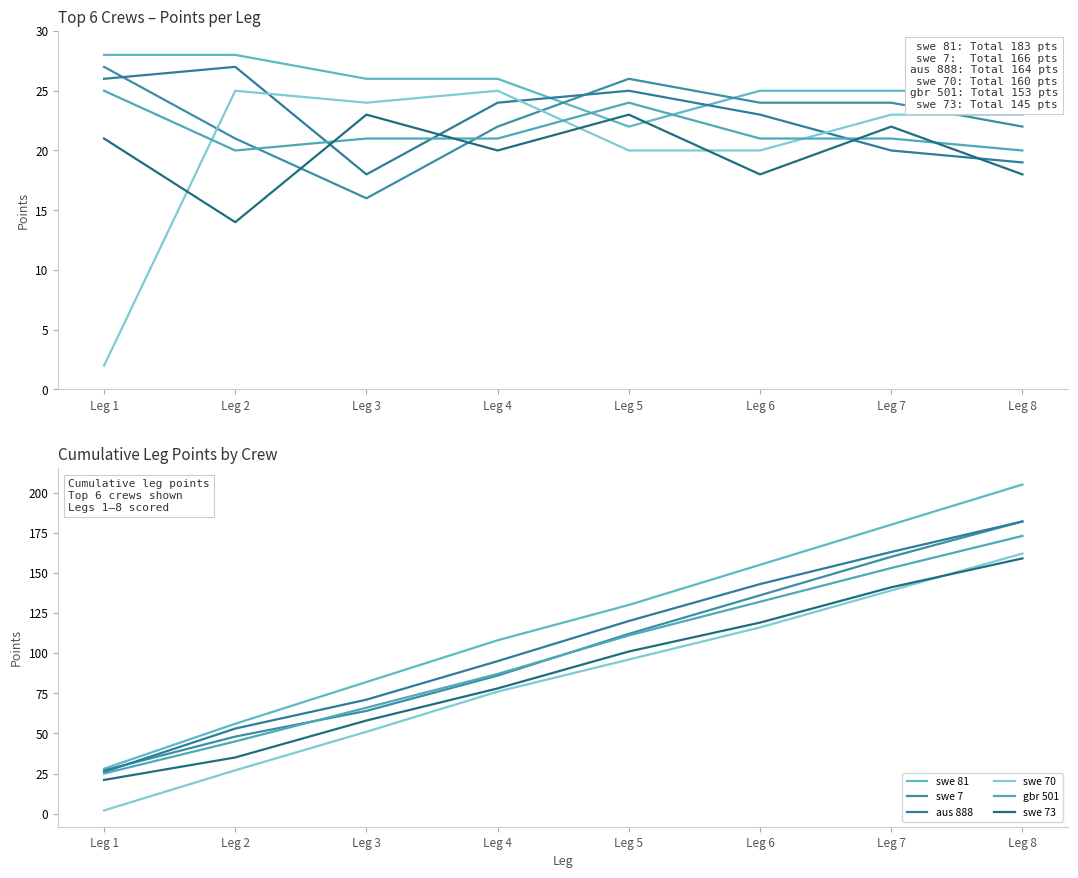

What is the approximate value of swe 81 at Leg 4, to the nearest 5?

110